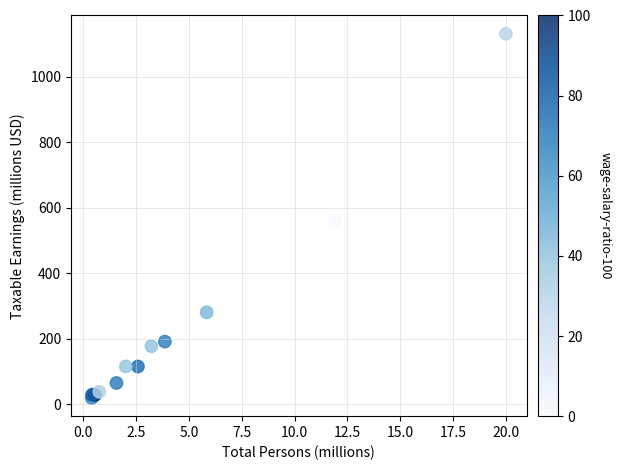

What Y value in the scatter plot is closest to 575?

558.2